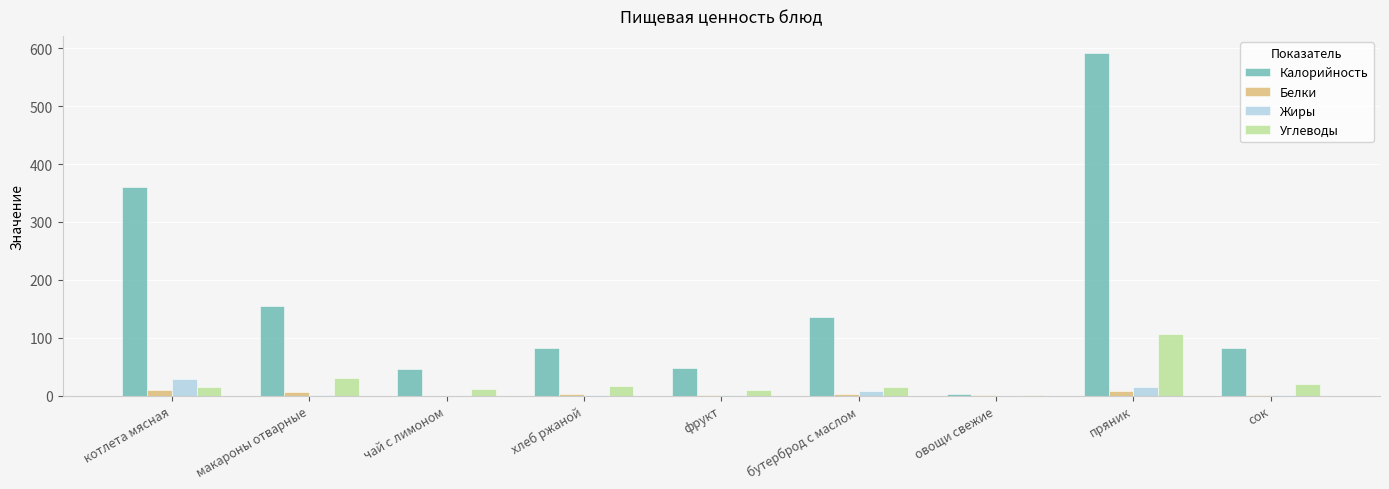

True or false: Калорийность has a value of 45.5 at чай с лимоном.

True